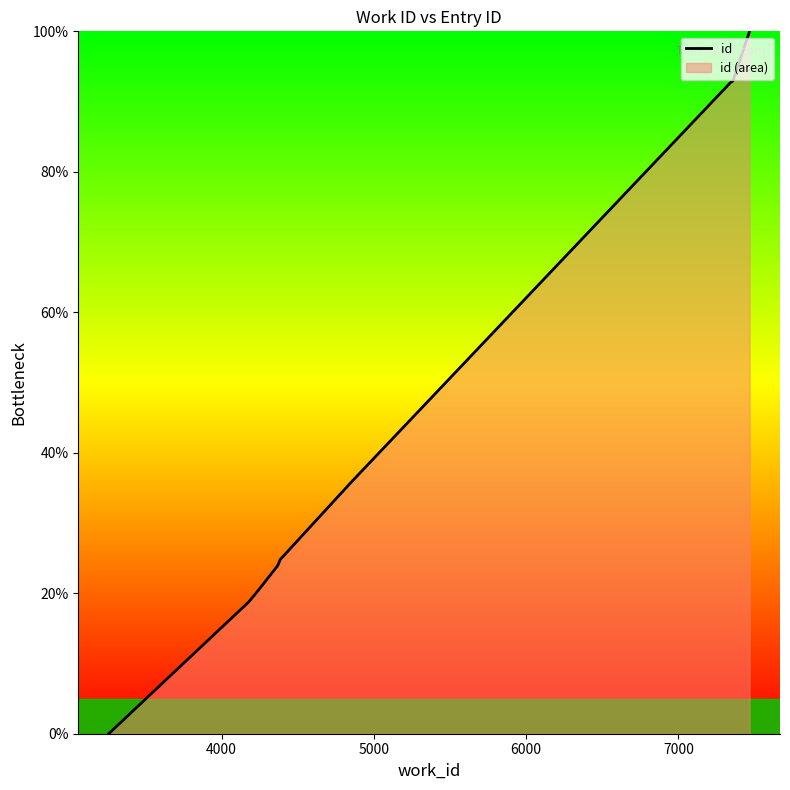

What is the difference between the maximum and minimum values?

100.0